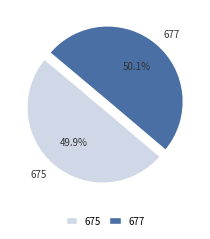

To the nearest percent, what percentage of the pie is 677?

50%